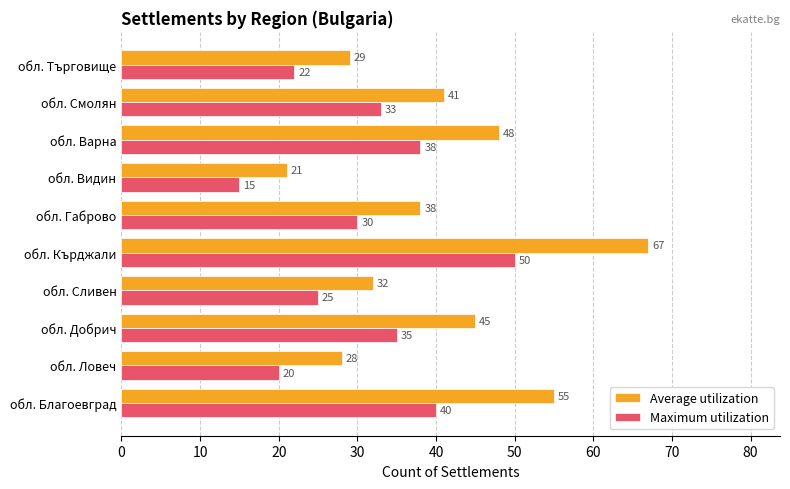

Which series has the largest total across all categories?

Average utilization